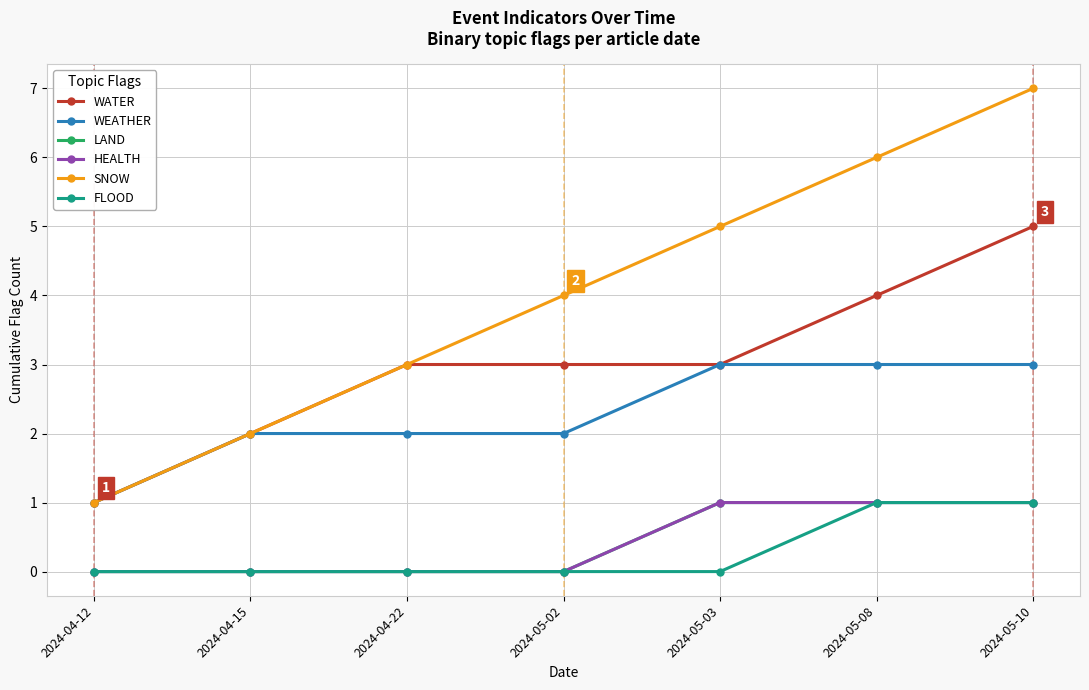

True or false: LAND and WATER intersect in this chart.

False